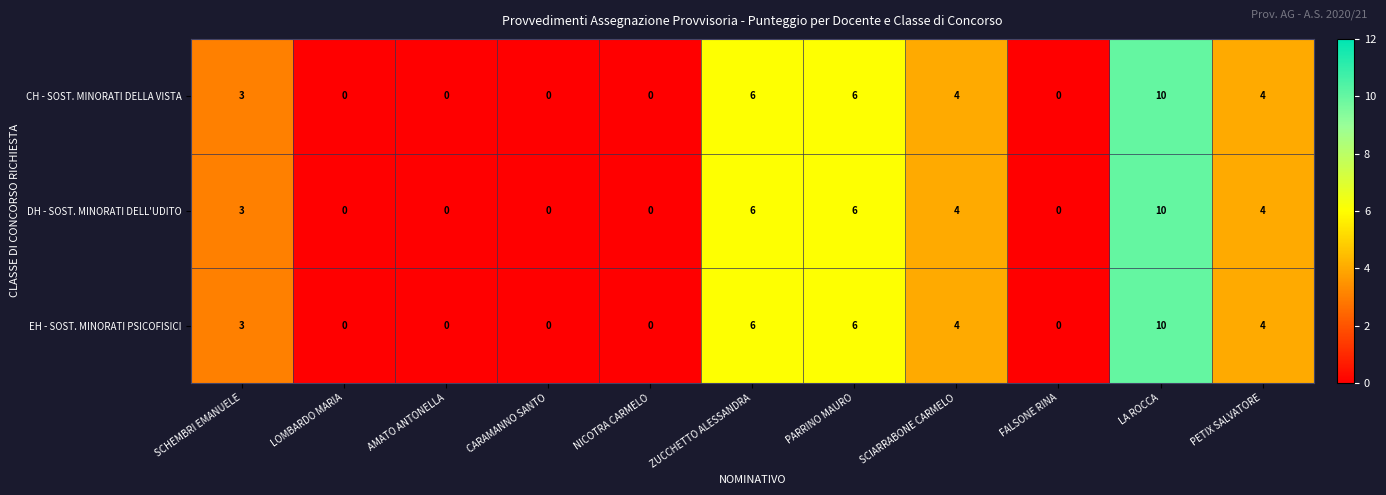

At which category is the sum across all series the highest?

LA ROCCA